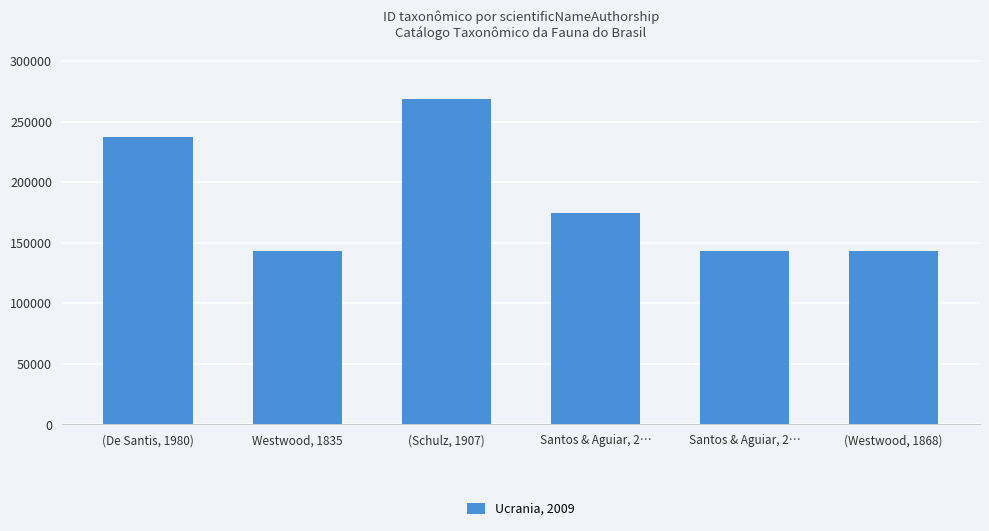

Does the chart contain any negative values?

No